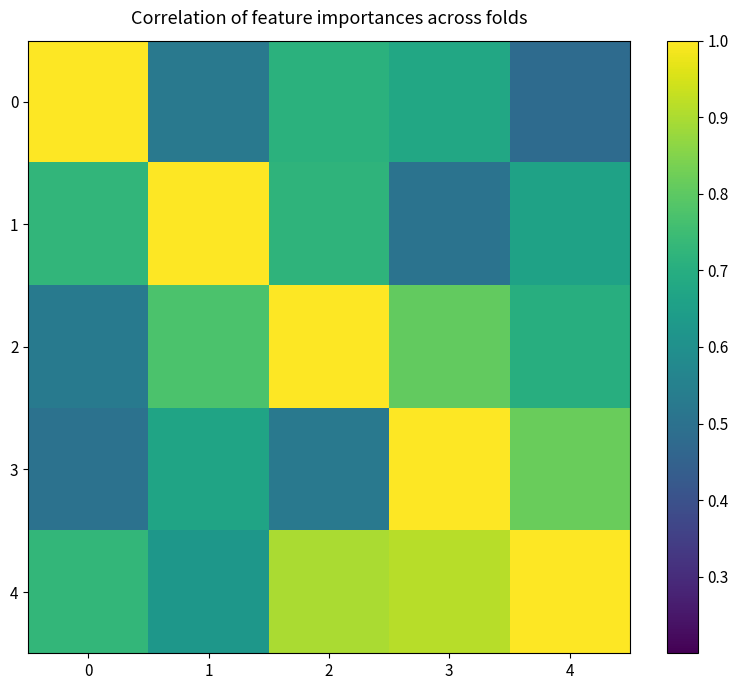

Between 2 and 3, which series saw the biggest shift?

3